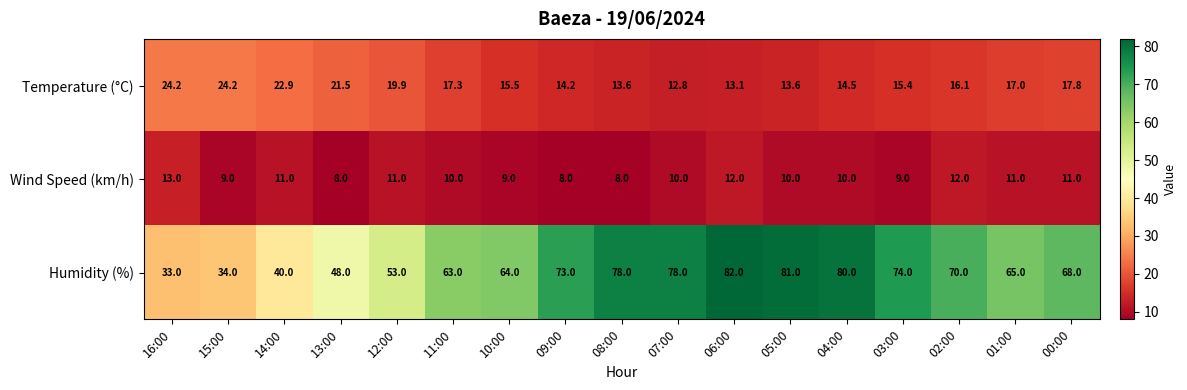

At 00:00, list the series in order from smallest to largest.

Wind Speed (km/h), Temperature (°C), Humidity (%)